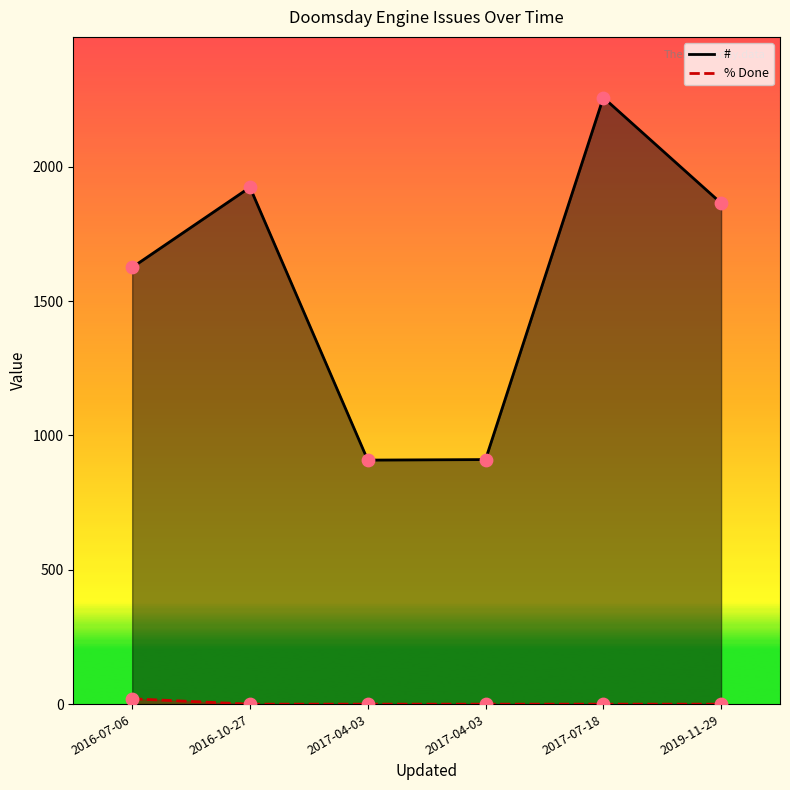

What is the total value across all series at 2016-07-06?

1645